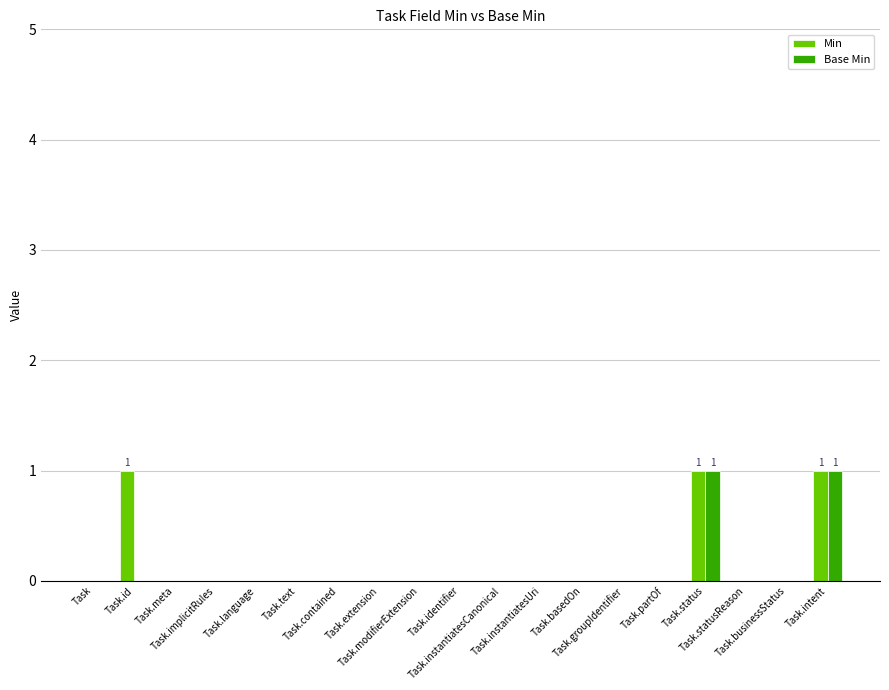

What is the greatest value displayed?

1